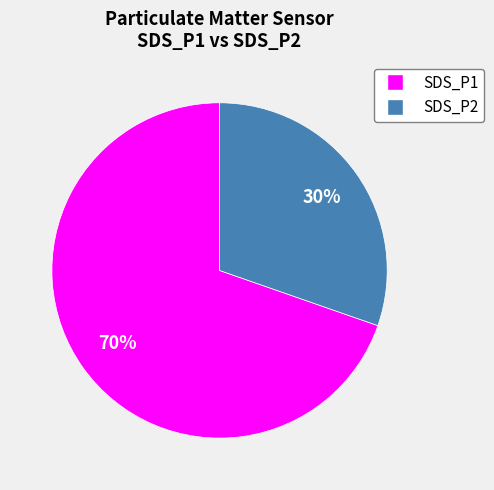

Rank the categories by value from highest to lowest.

SDS_P1, SDS_P2